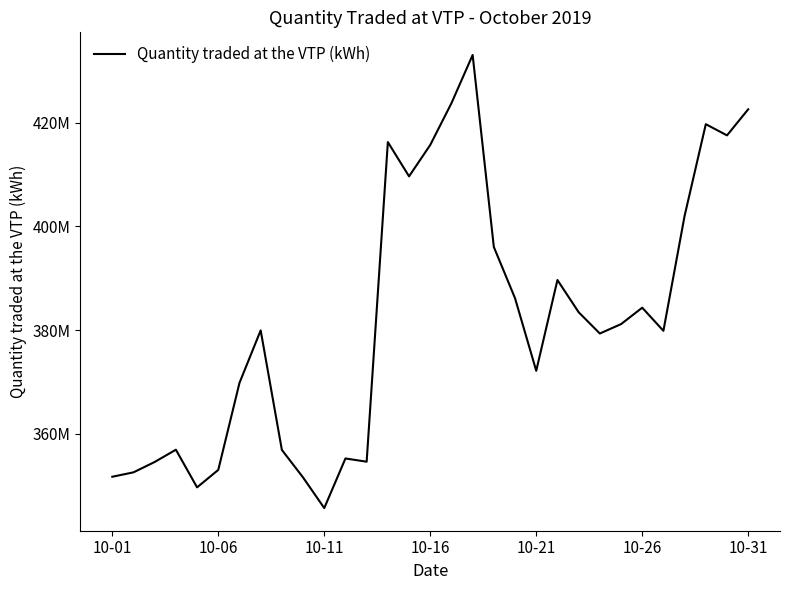

Does the chart have visible grid lines?

No